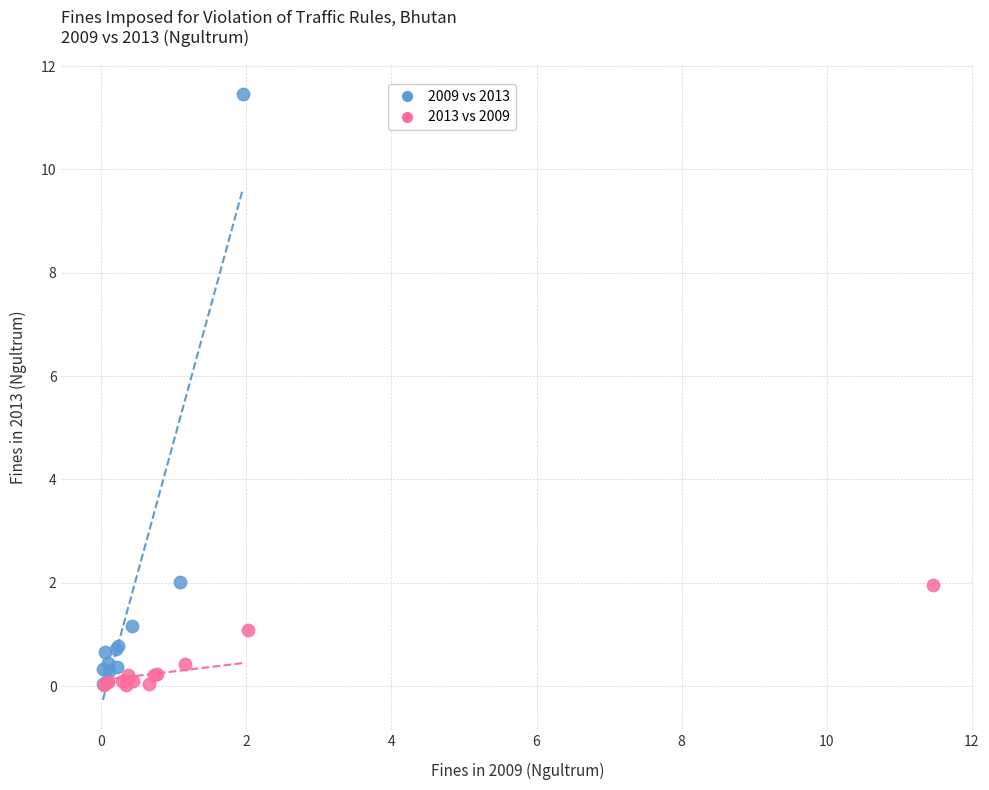

Which series has the largest Y range (max minus min)?

2009 vs 2013